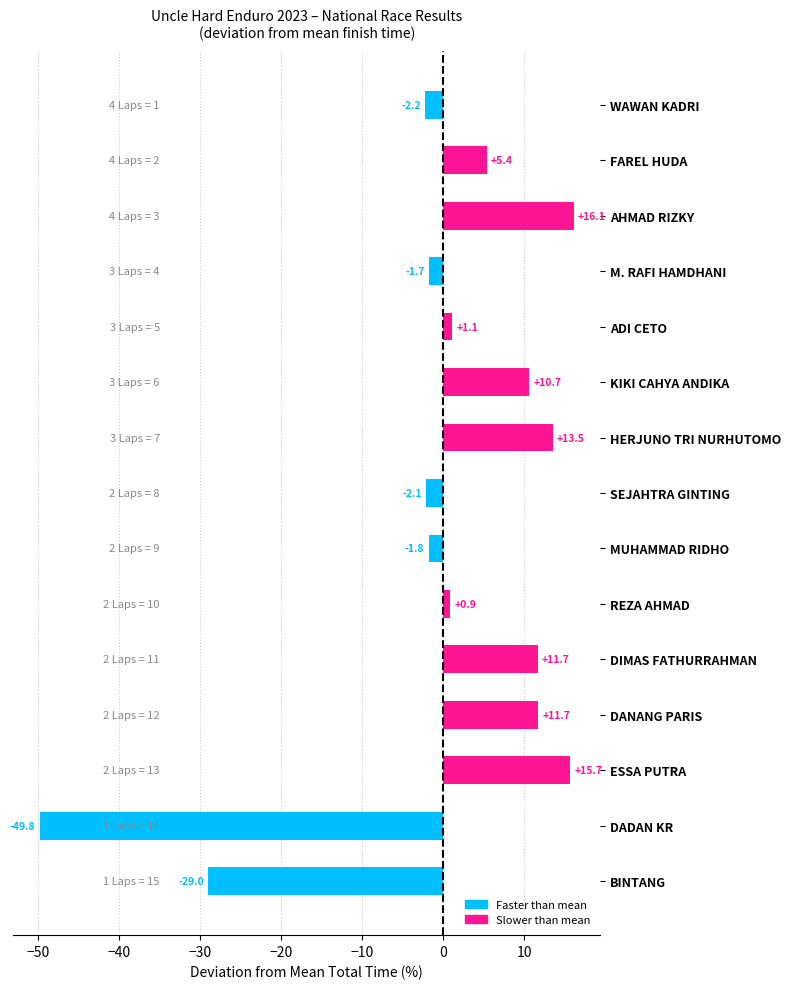

What is the approximate value at DADAN KR?

-49.8